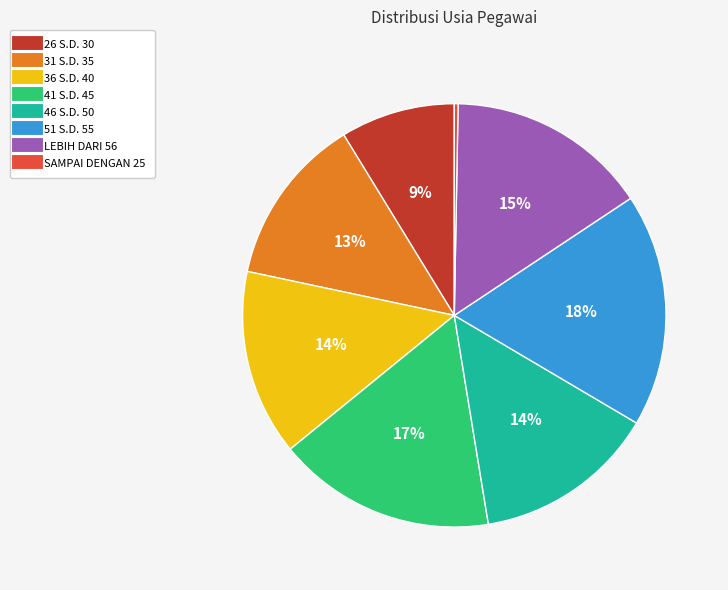

True or false: 31 S.D. 35 accounts for 5% of the total.

False